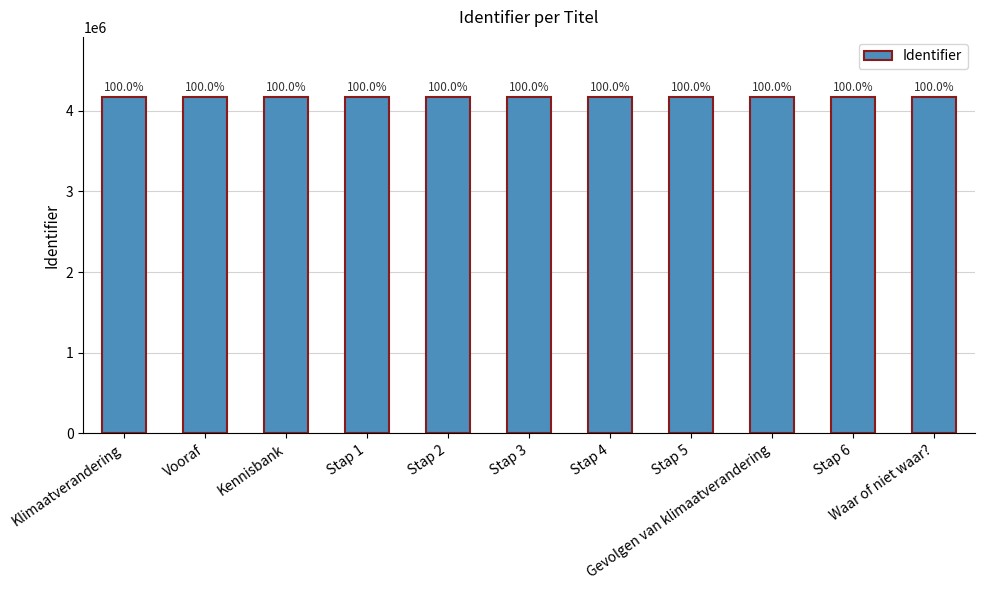

The value at Gevolgen van klimaatverandering is 7000934. True or false?

False